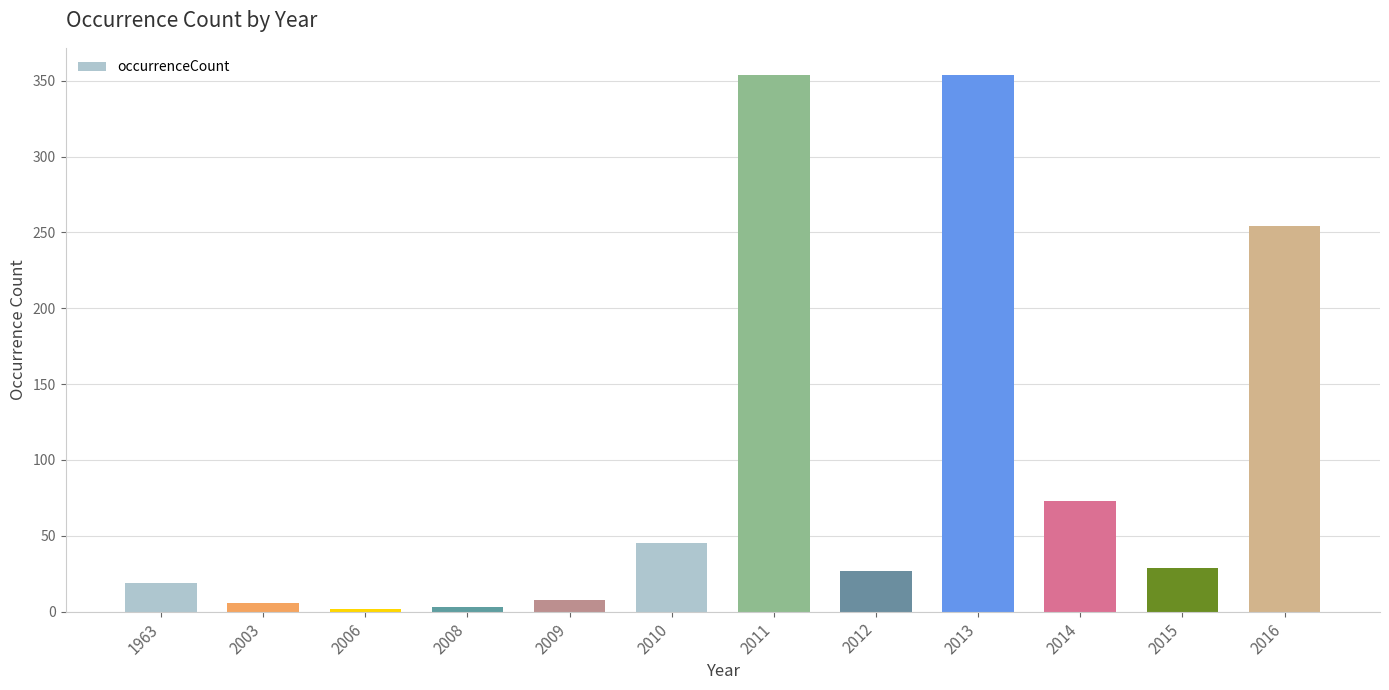

What is the maximum value shown in the chart?

354